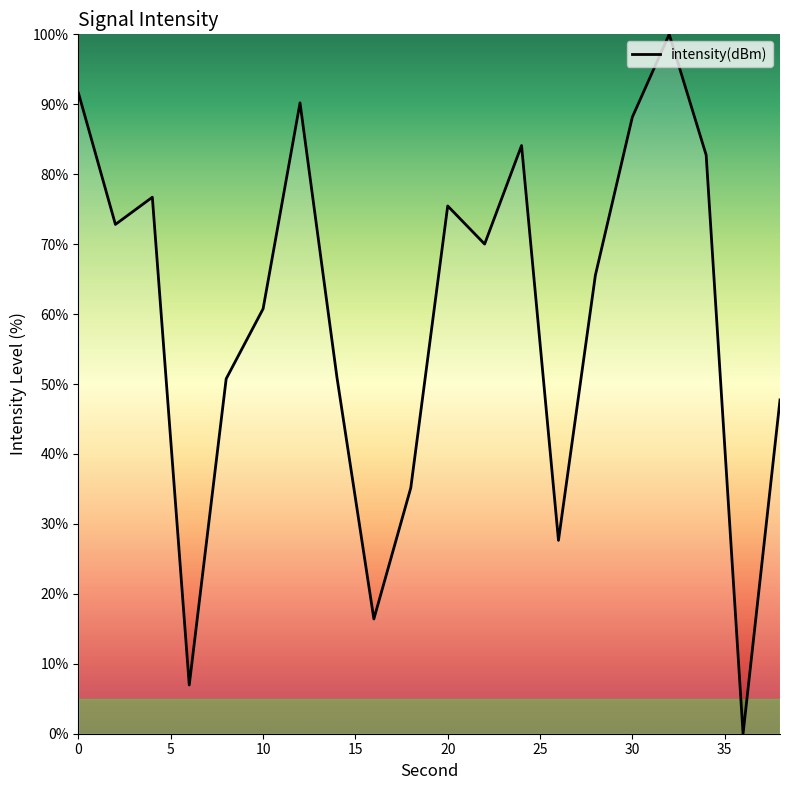

What is the greatest value displayed?

100.0